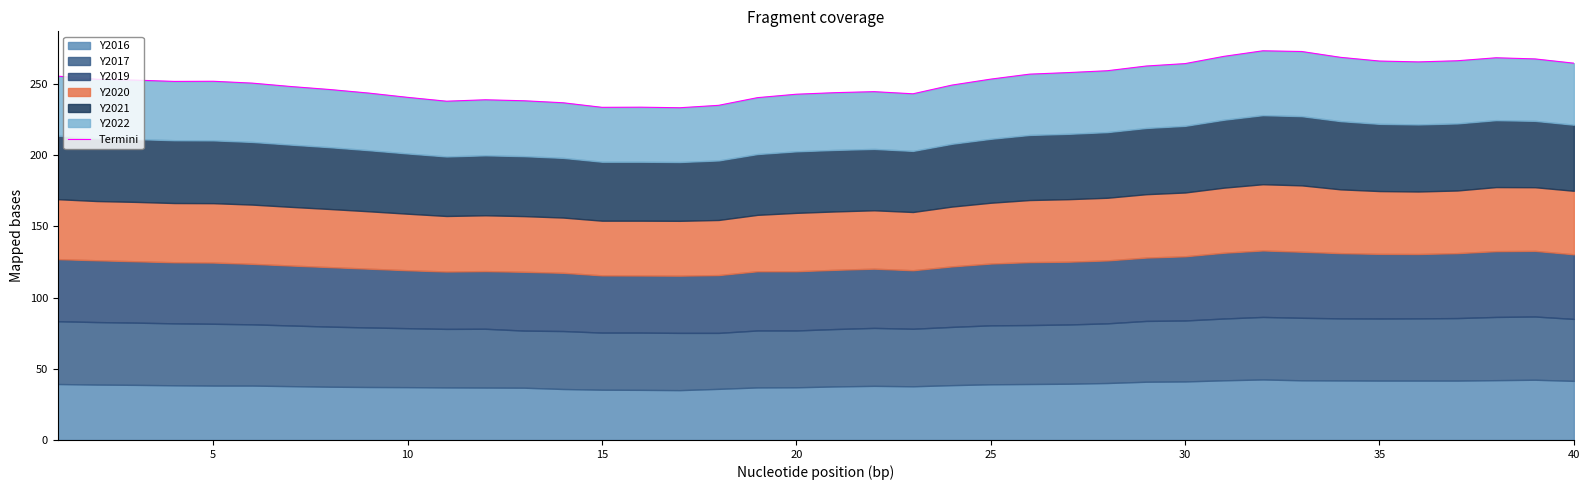

How many lines are shown in the chart?

1